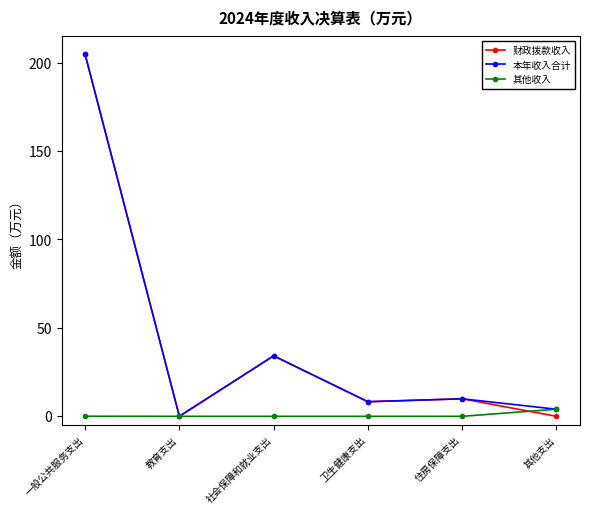

In 财政拨款收入, how many points are lower than both neighbors (excluding endpoints)?

2